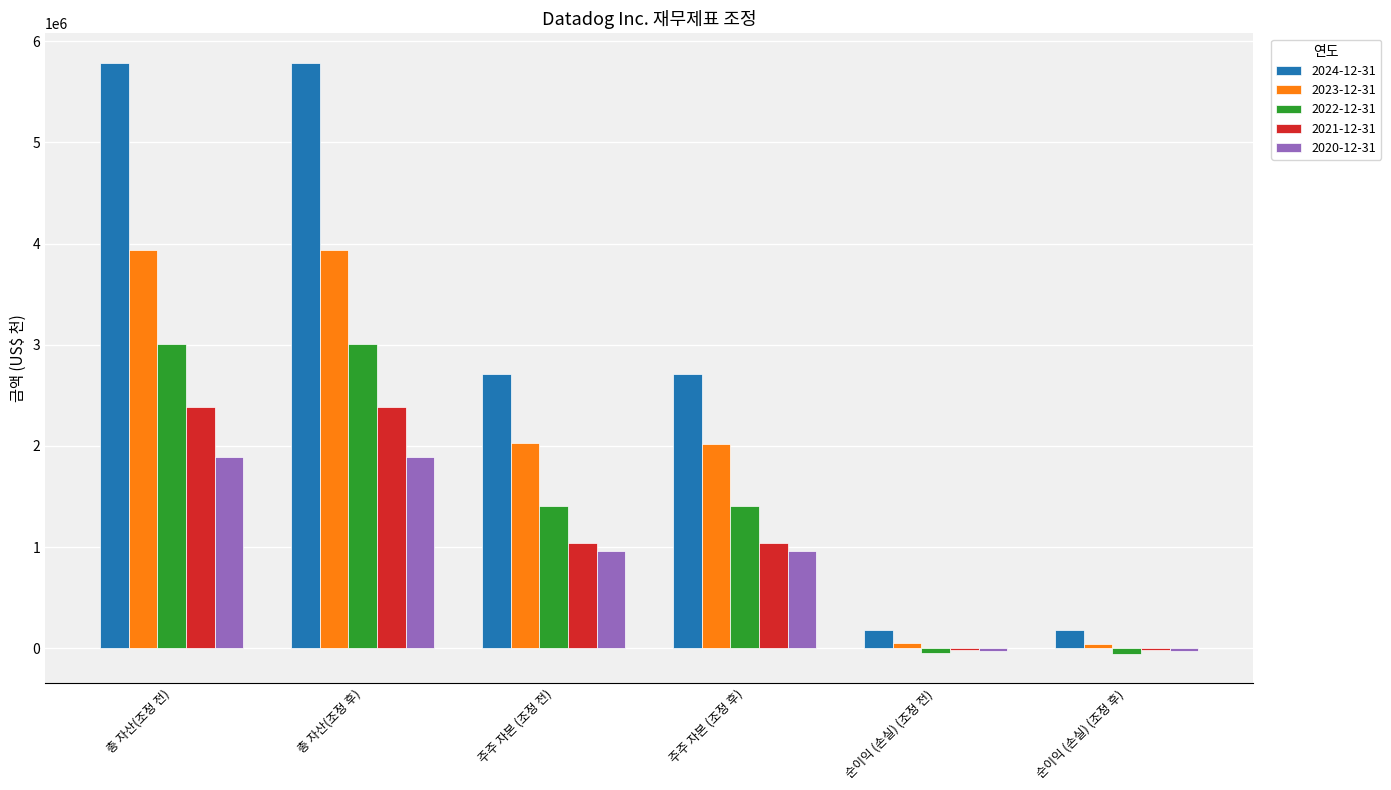

What is the sum of all 2024-12-31 values?

17356867